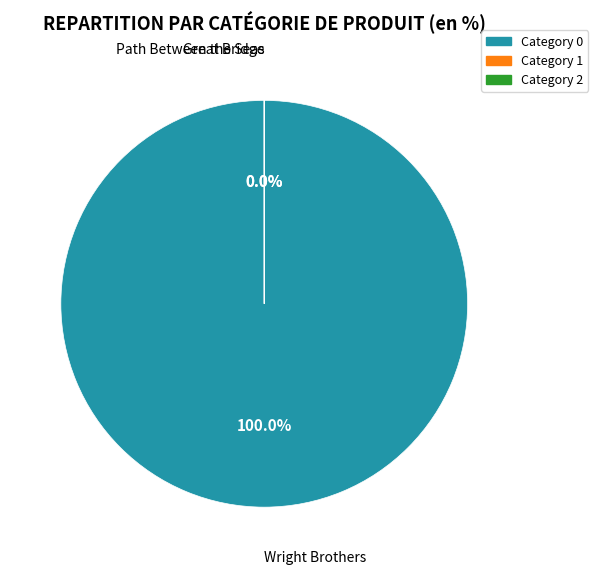

What percentage is NOT represented by Path Between the Seas?

100.0%